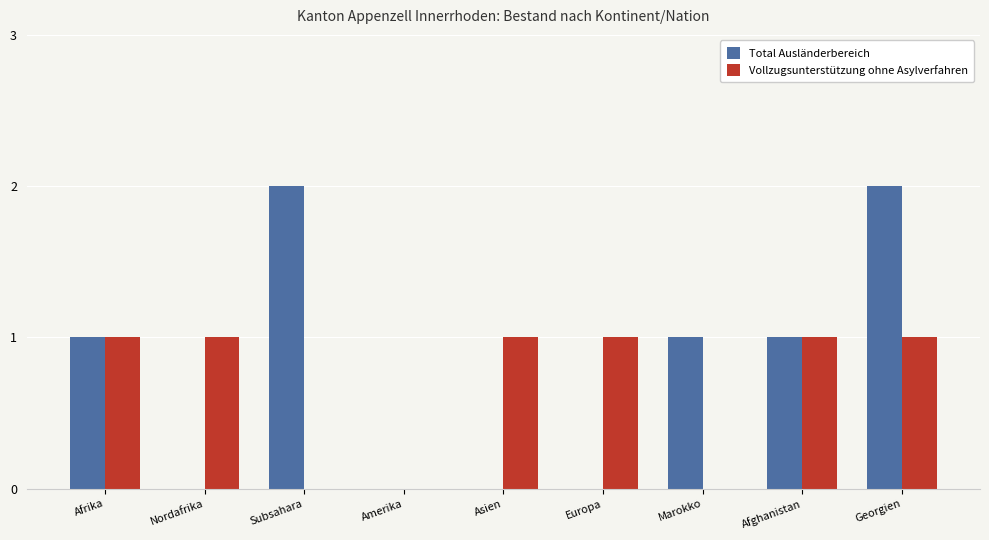

At which category is the sum across all series the highest?

Georgien